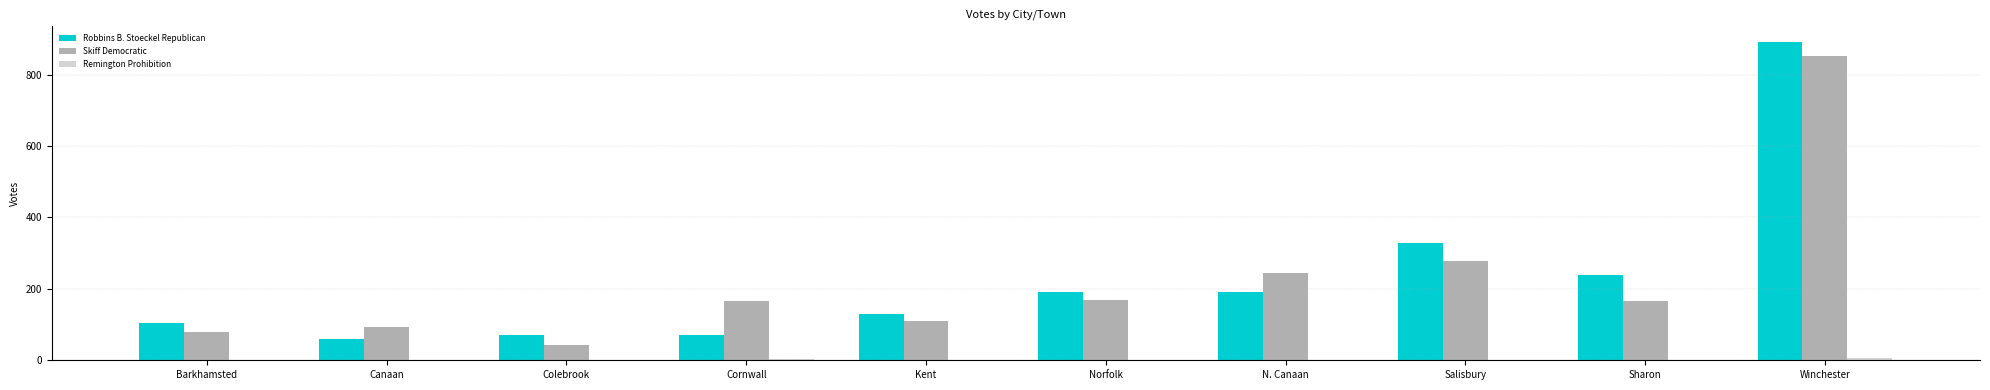

What is the greatest value displayed?

891